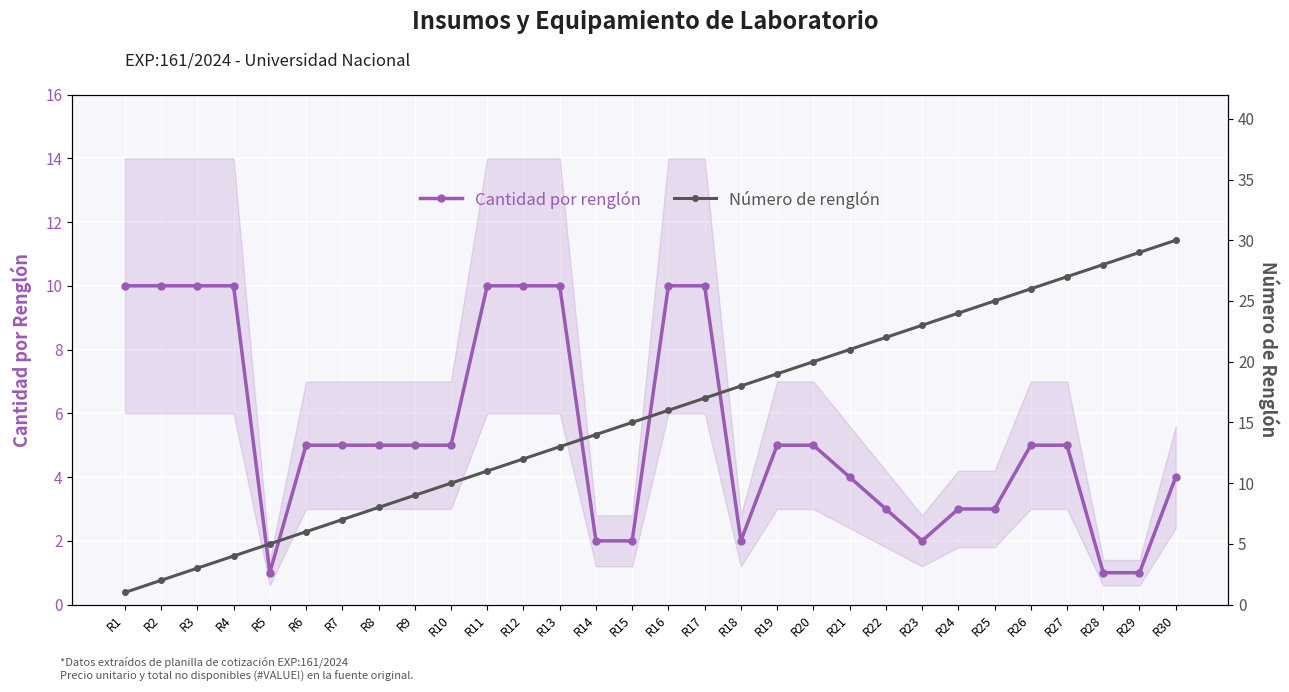

How many interior local valleys does the Cantidad por renglón series have?

3